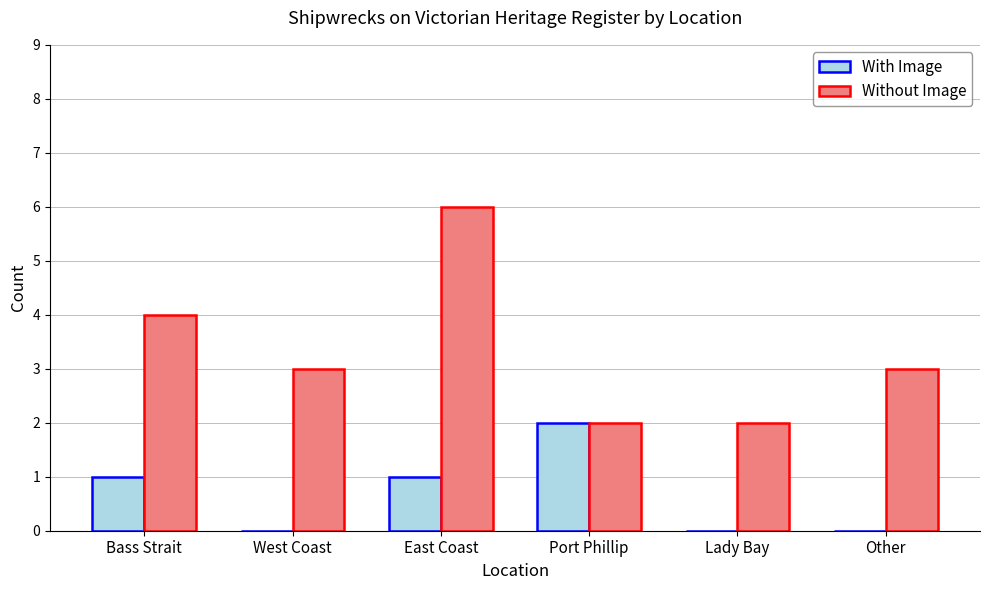

What is the difference between the Without Image values at Other and Lady Bay?

1